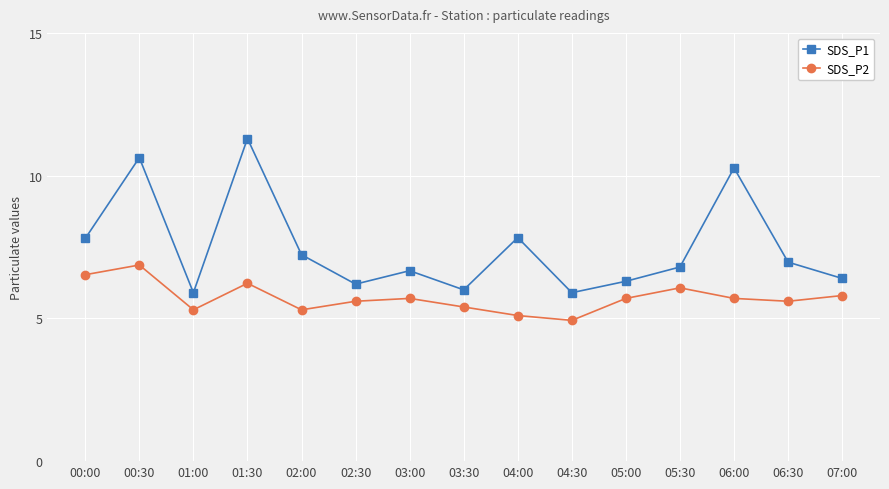

What is the difference between the SDS_P1 values at 01:30 and 03:30?

5.3